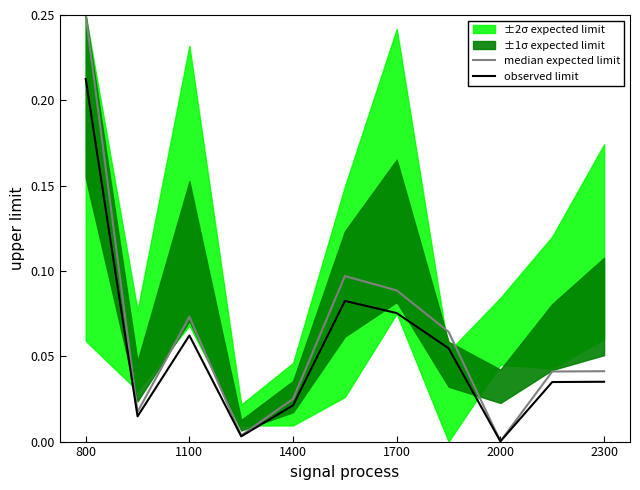

The value of observed limit at 800 is 0.1. True or false?

False